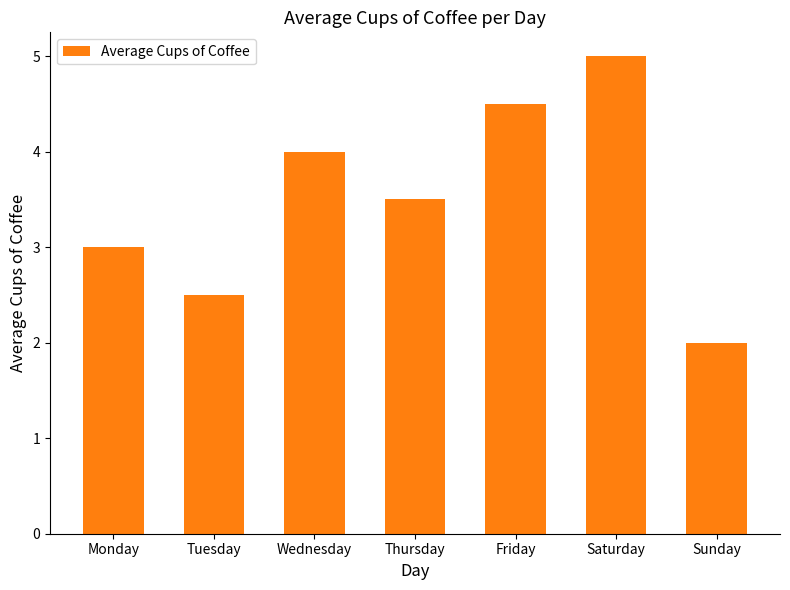

List the labels in order of value, smallest first.

Sunday, Tuesday, Monday, Thursday, Wednesday, Friday, Saturday